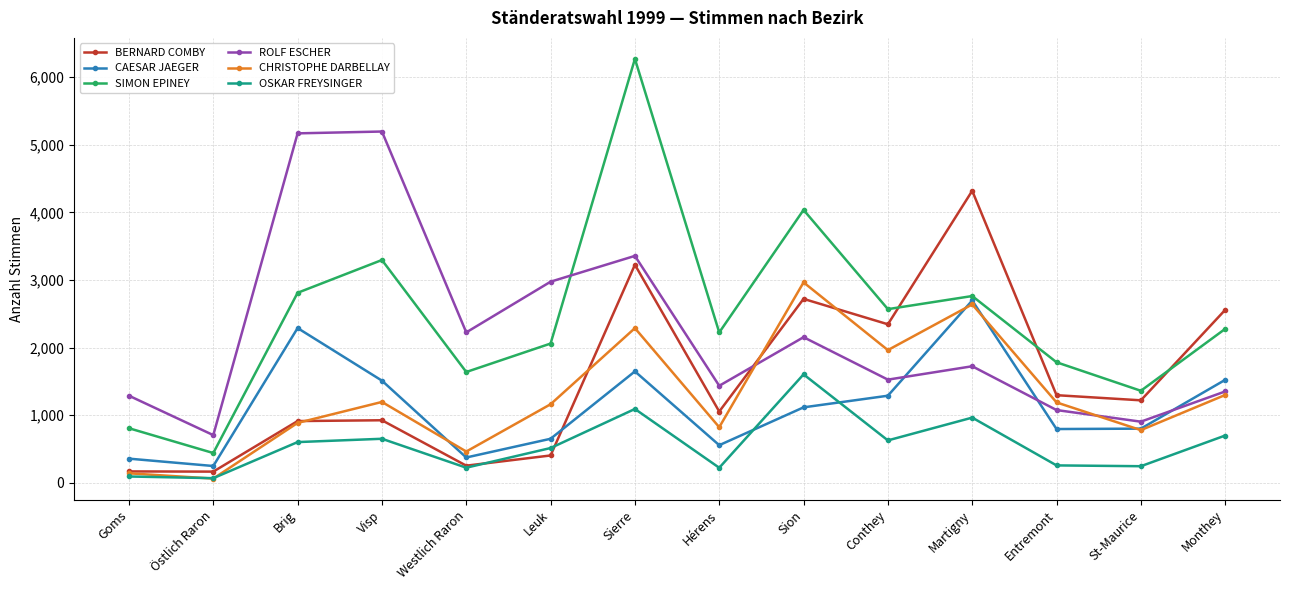

How many times do CAESAR JAEGER and OSKAR FREYSINGER cross each other?

2